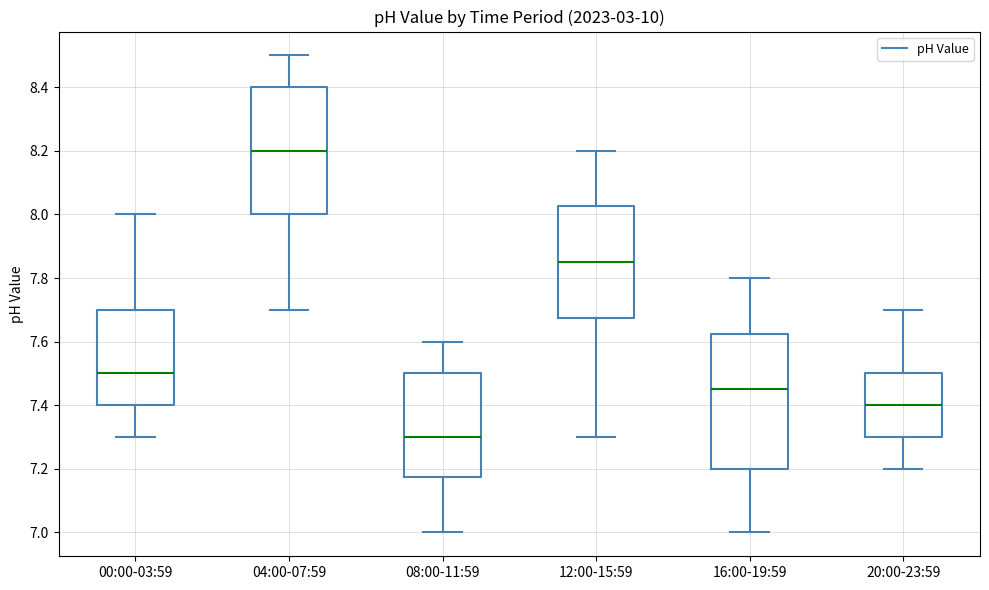

Which box is the tallest, from its lower edge to its upper edge?

16:00-19:59